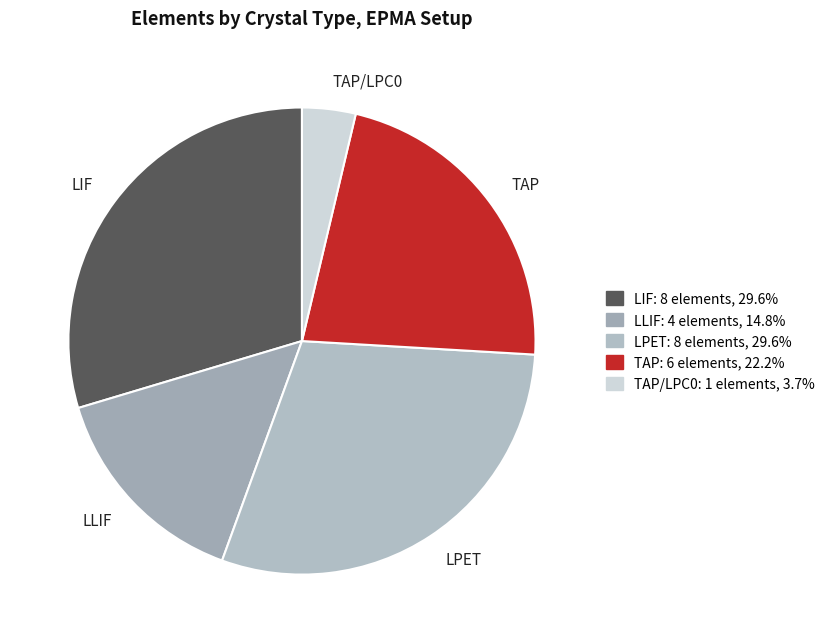

What is the ratio of the value at LIF to the value at TAP/LPC0?

8.0